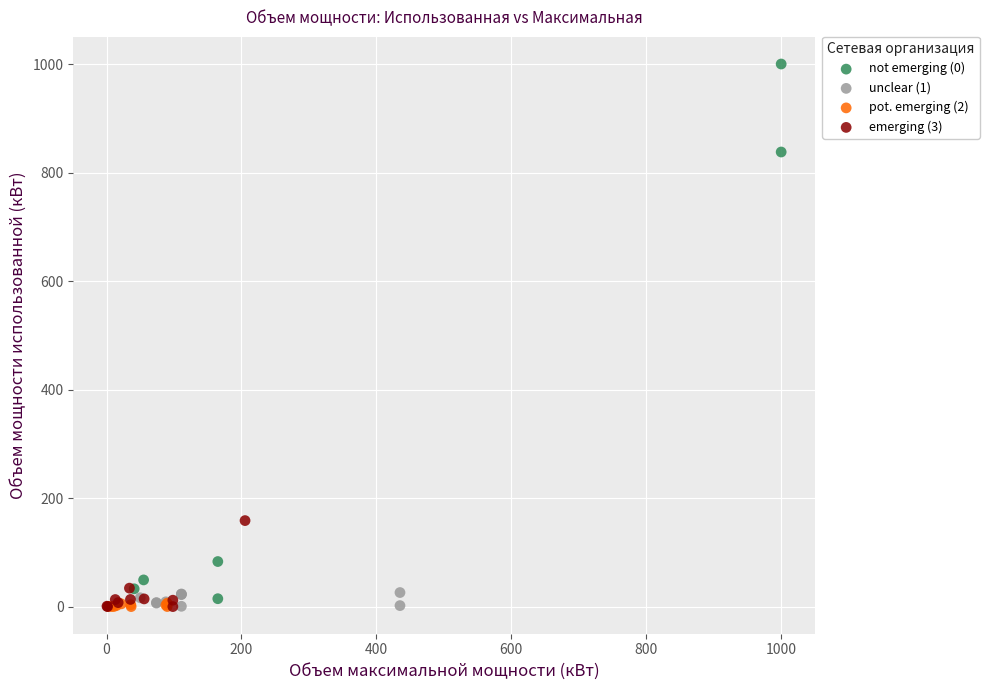

Which series reaches the maximum Y coordinate?

not emerging (0)